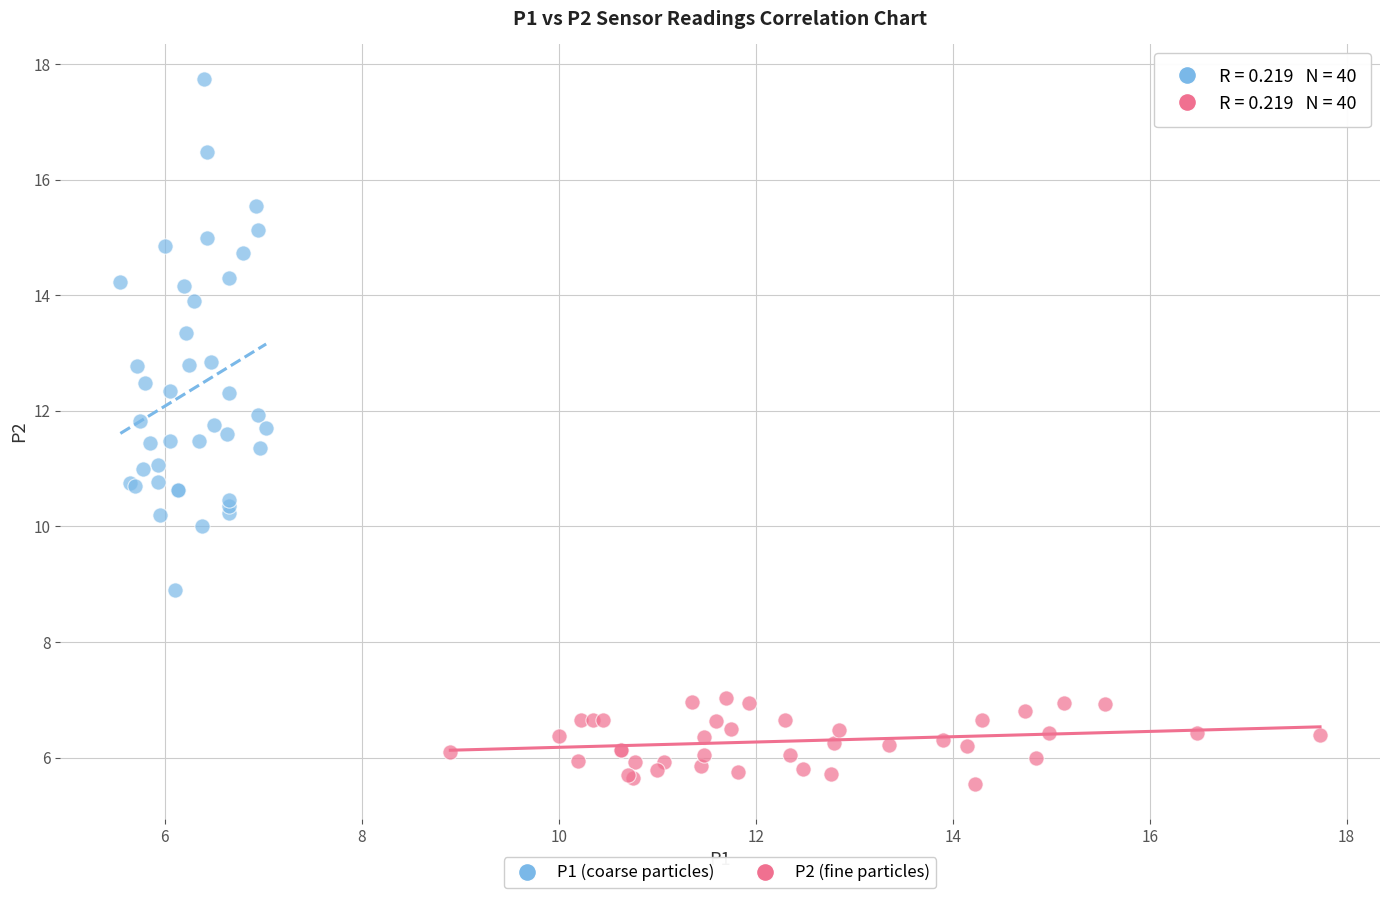

Which series has the largest Y range (max minus min)?

P1 (coarse particles)